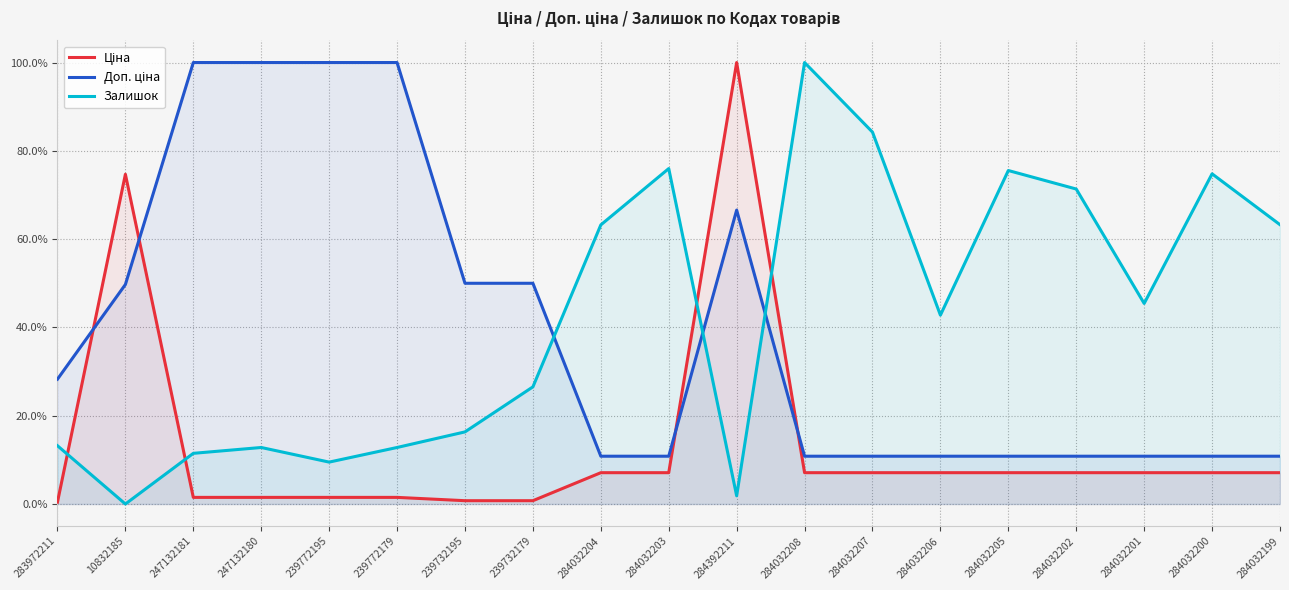

Which category has the highest value across all series?

284392211